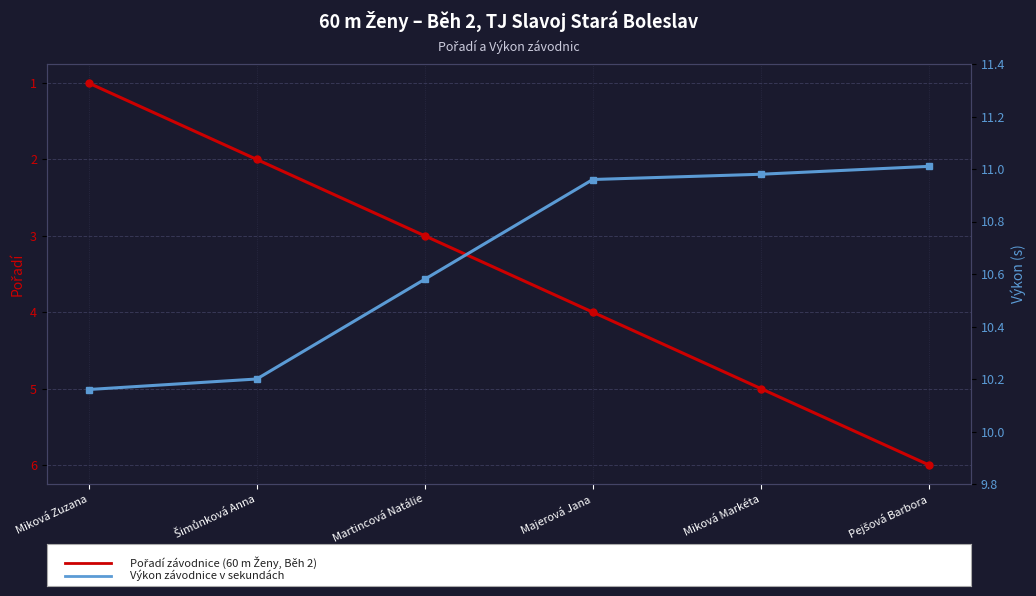

List the series in order of their peak value, lowest first.

Pořadí, Výkon (s)